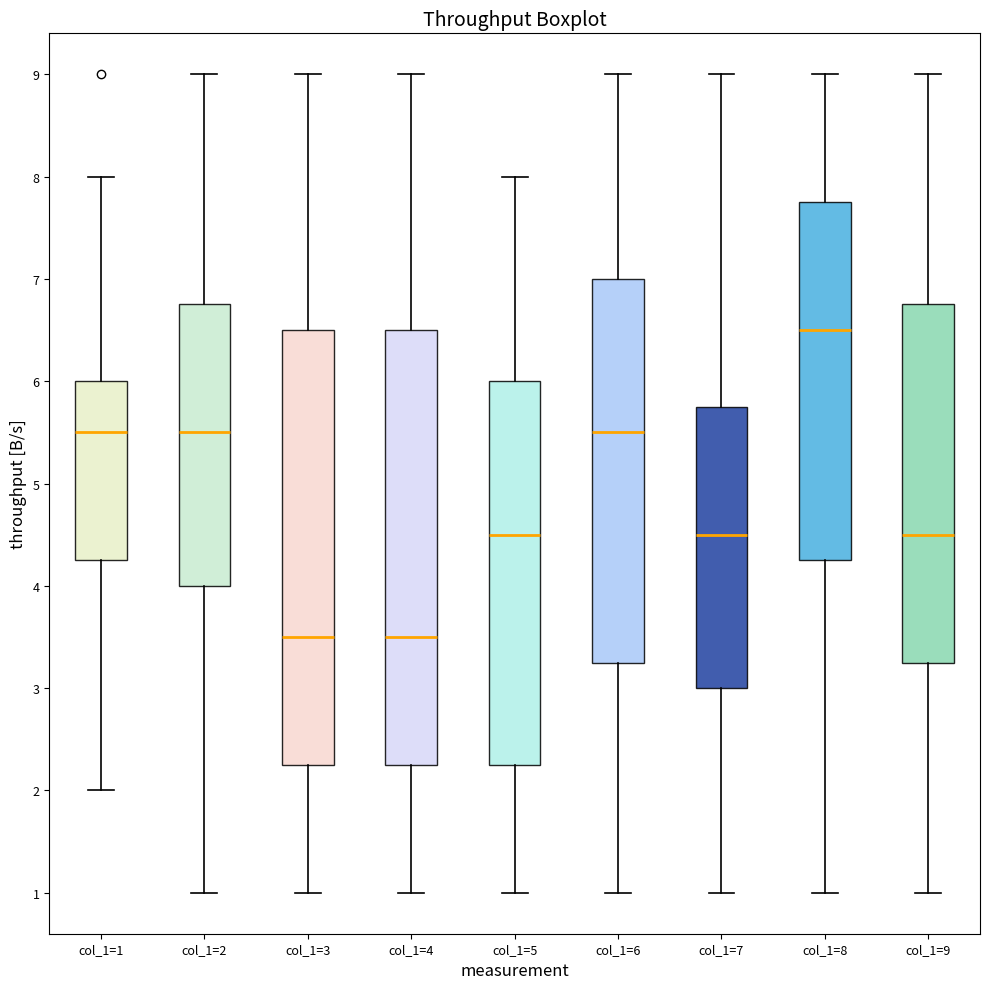

Reading left to right, transcribe this box plot: for each box, give where its median line is, the range the box spans, and where its two whiskers end, as read against the y-axis. The values are not printed on the chart, so give them approximately, as read against the axis.

col_1=1: median 5.5, box 4.3 to 6.0, whiskers 2.0 to 8.0
col_1=2: median 5.5, box 4.0 to 6.8, whiskers 1.0 to 9.0
col_1=3: median 3.5, box 2.3 to 6.5, whiskers 1.0 to 9.0
col_1=4: median 3.5, box 2.3 to 6.5, whiskers 1.0 to 9.0
col_1=5: median 4.5, box 2.3 to 6.0, whiskers 1.0 to 8.0
col_1=6: median 5.5, box 3.3 to 7.0, whiskers 1.0 to 9.0
col_1=7: median 4.5, box 3.0 to 5.8, whiskers 1.0 to 9.0
col_1=8: median 6.5, box 4.3 to 7.8, whiskers 1.0 to 9.0
col_1=9: median 4.5, box 3.3 to 6.8, whiskers 1.0 to 9.0